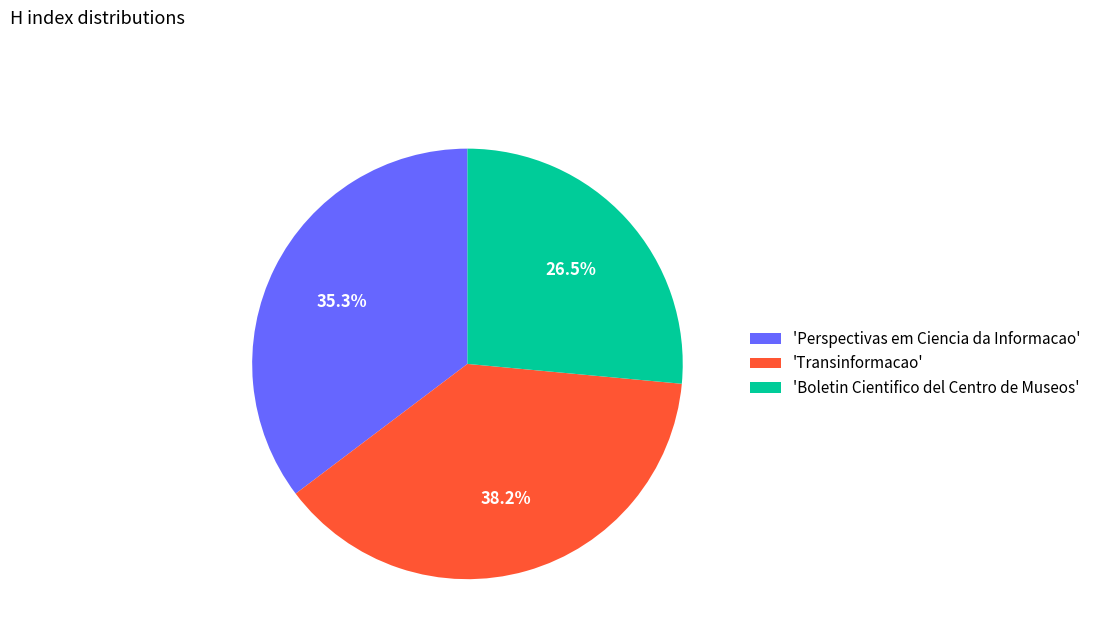

Is there a majority slice in this chart?

No